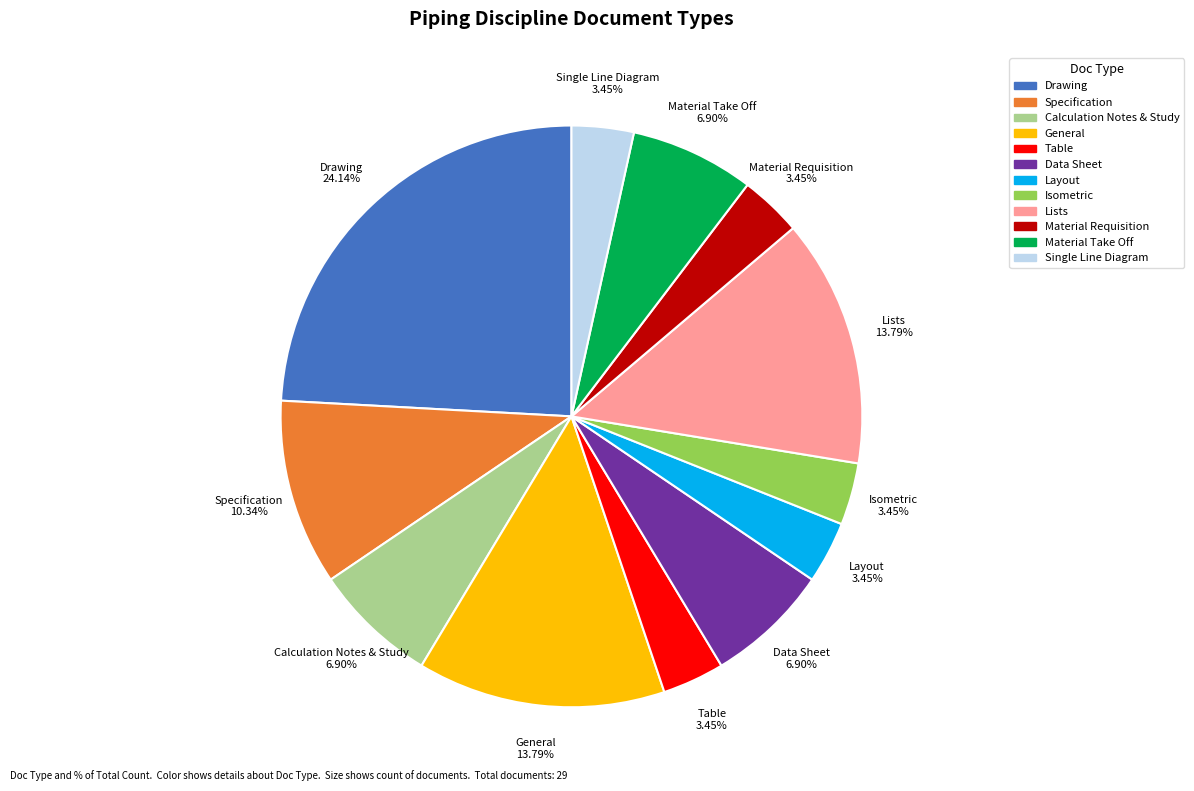

What percentage is NOT represented by Specification?

89.7%